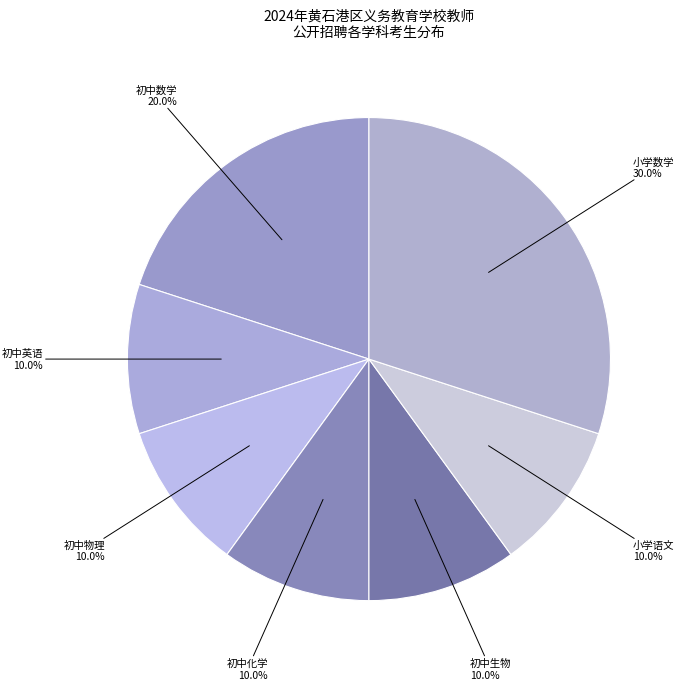

Between 初中化学 and 初中数学, which is larger?

初中数学